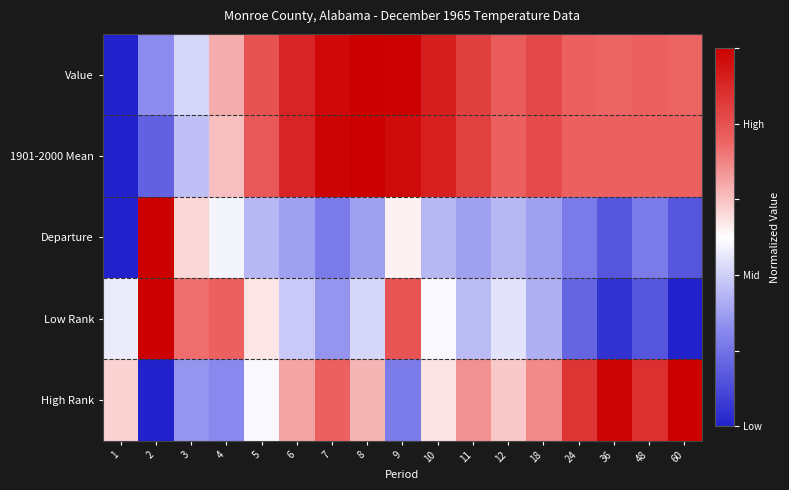

Reading right to left, transcribe all the data shown in this chart.

Value: 60=0.8	48=0.8	36=0.8	24=0.8	18=0.8	12=0.8	11=0.8	10=0.9	9=1.0	8=1.0	7=1.0	6=0.9	5=0.8	4=0.6	3=0.4	2=0.3	1=0.0
1901-2000 Mean: 60=0.8	48=0.8	36=0.8	24=0.8	18=0.8	12=0.8	11=0.8	10=0.9	9=1.0	8=1.0	7=1.0	6=0.9	5=0.8	4=0.6	3=0.4	2=0.2	1=0.0
Departure: 60=0.1	48=0.2	36=0.1	24=0.2	18=0.3	12=0.3	11=0.3	10=0.3	9=0.5	8=0.3	7=0.2	6=0.3	5=0.3	4=0.5	3=0.6	2=1.0	1=0.0
Low Rank: 60=0.0	48=0.1	36=0.0	24=0.2	18=0.3	12=0.4	11=0.4	10=0.5	9=0.8	8=0.4	7=0.3	6=0.4	5=0.5	4=0.8	3=0.7	2=1.0	1=0.5
High Rank: 60=1.0	48=0.9	36=1.0	24=0.9	18=0.7	12=0.6	11=0.7	10=0.5	9=0.2	8=0.6	7=0.8	6=0.6	5=0.5	4=0.2	3=0.3	2=0.0	1=0.6